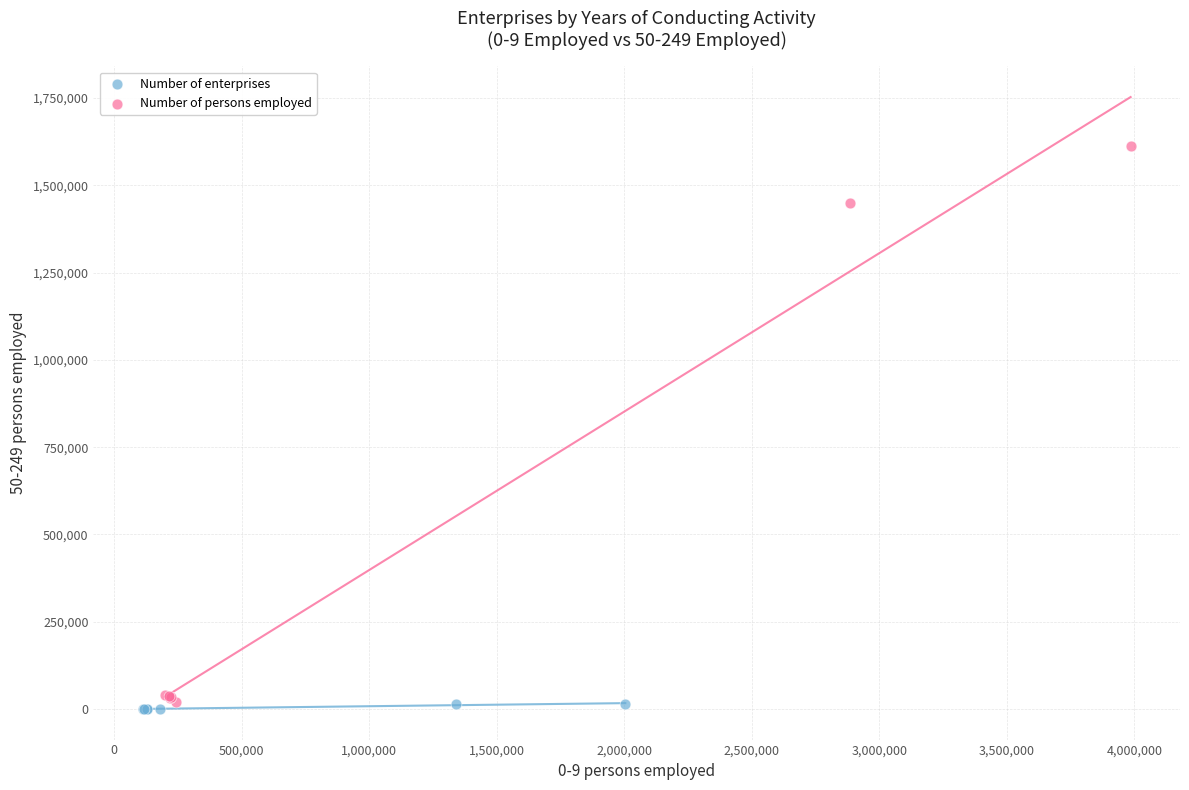

Which series has the largest Y range (max minus min)?

Number of persons employed